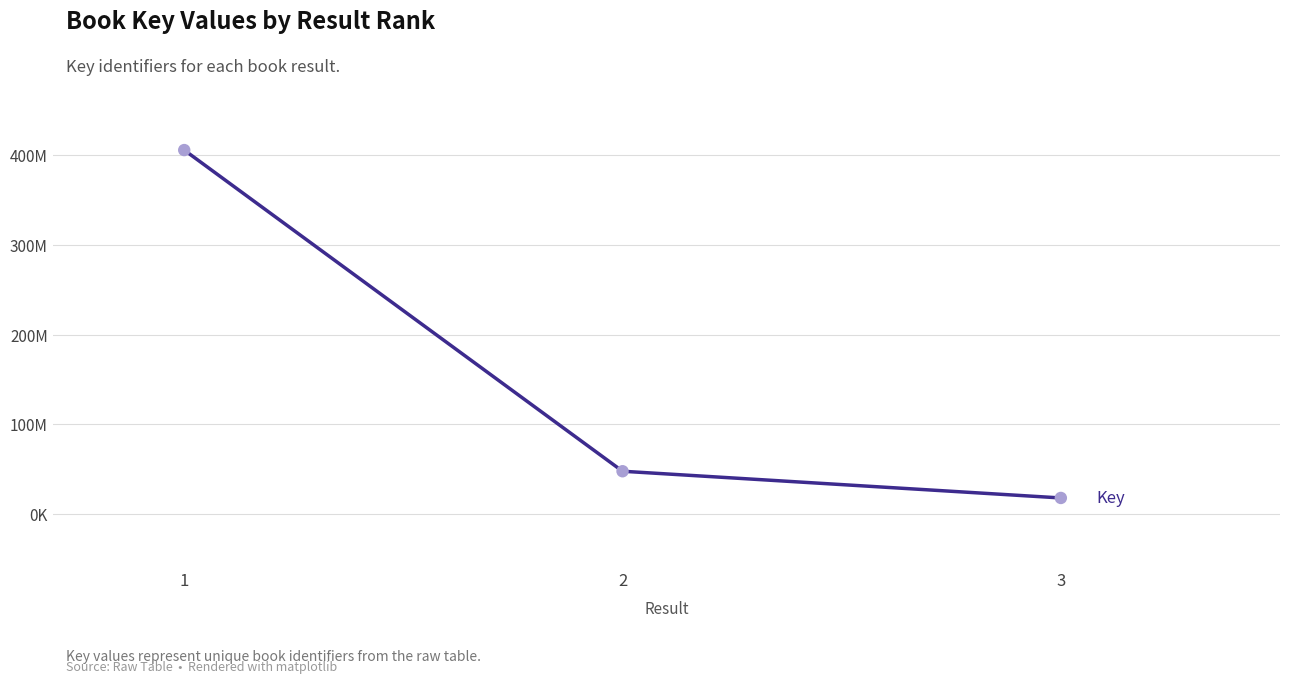

Does the chart have visible grid lines?

Yes